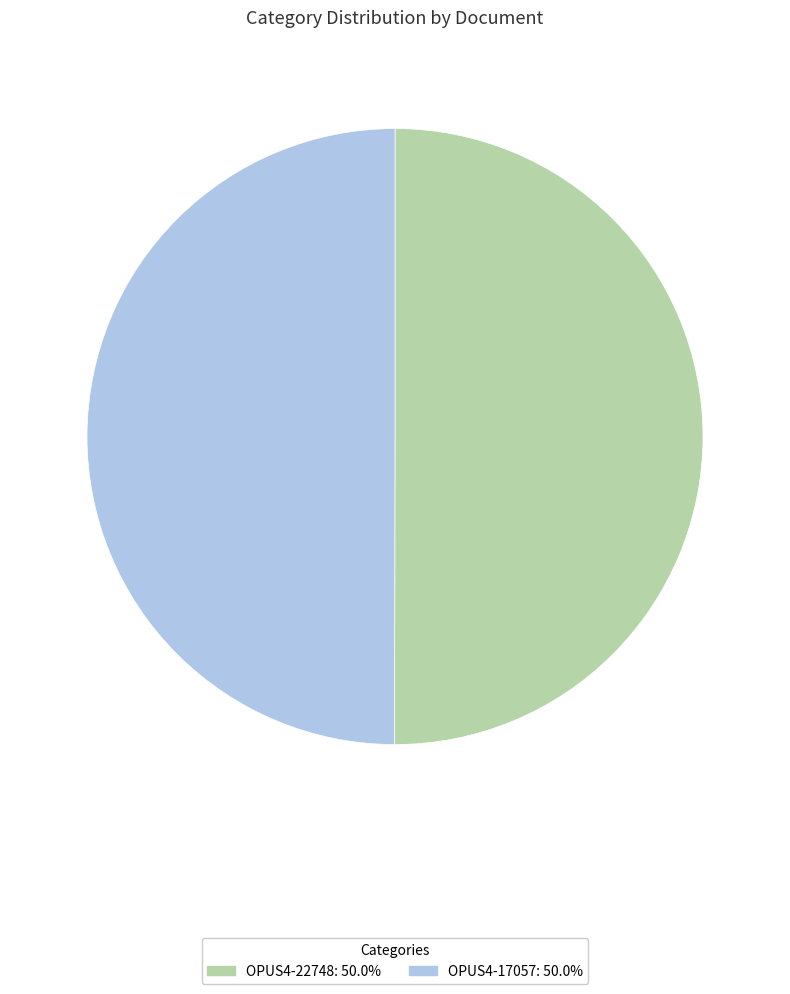

How many slices are in this pie chart?

2